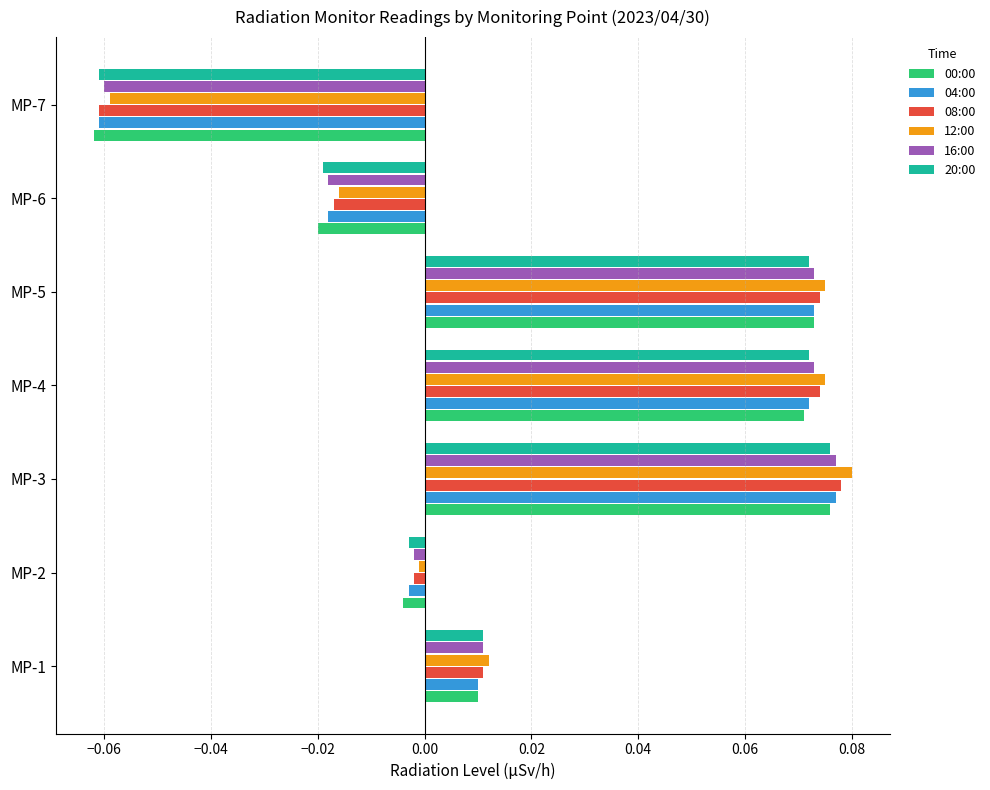

At which label does 20:00 reach its peak?

MP-3